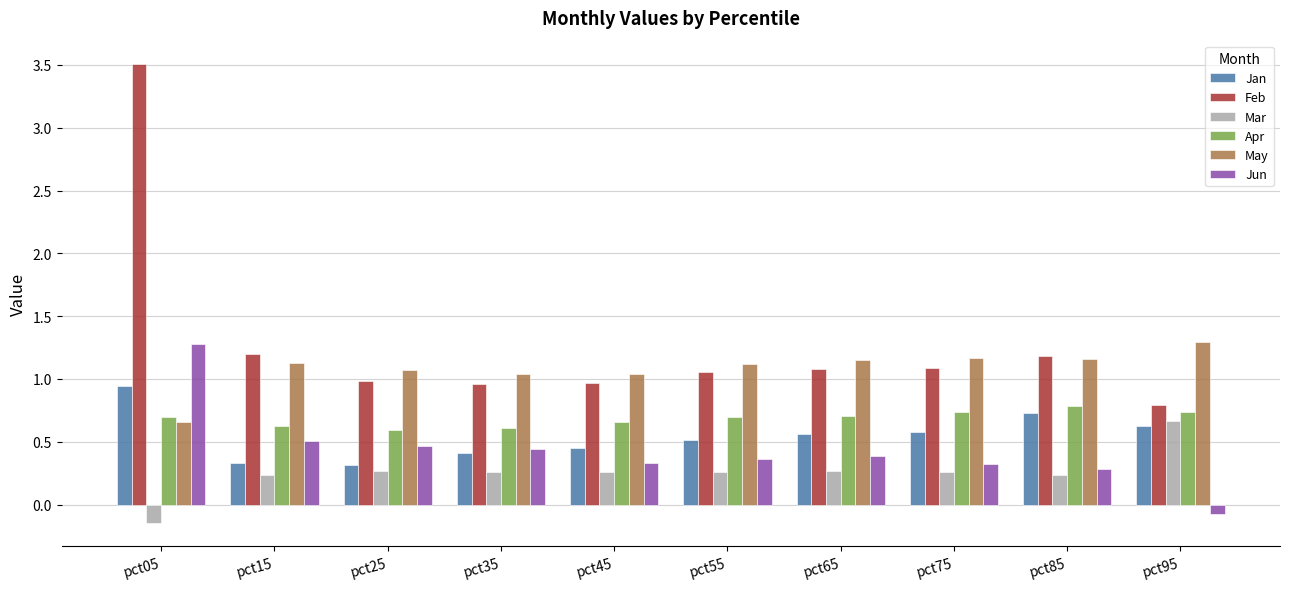

How many groups of bars are there?

10